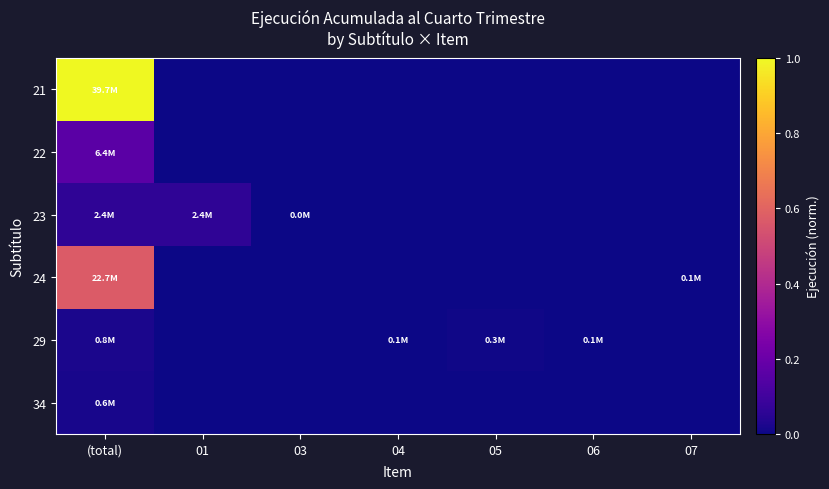

Between 05 and 06, which series saw the biggest shift?

29